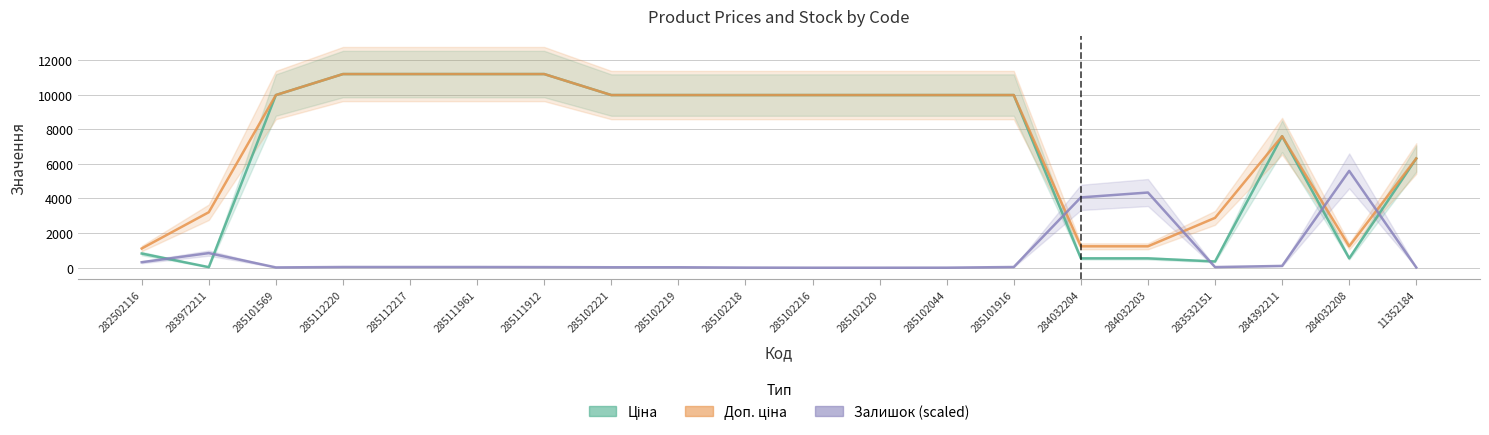

What is the label of the 13th point from the left?

285102044